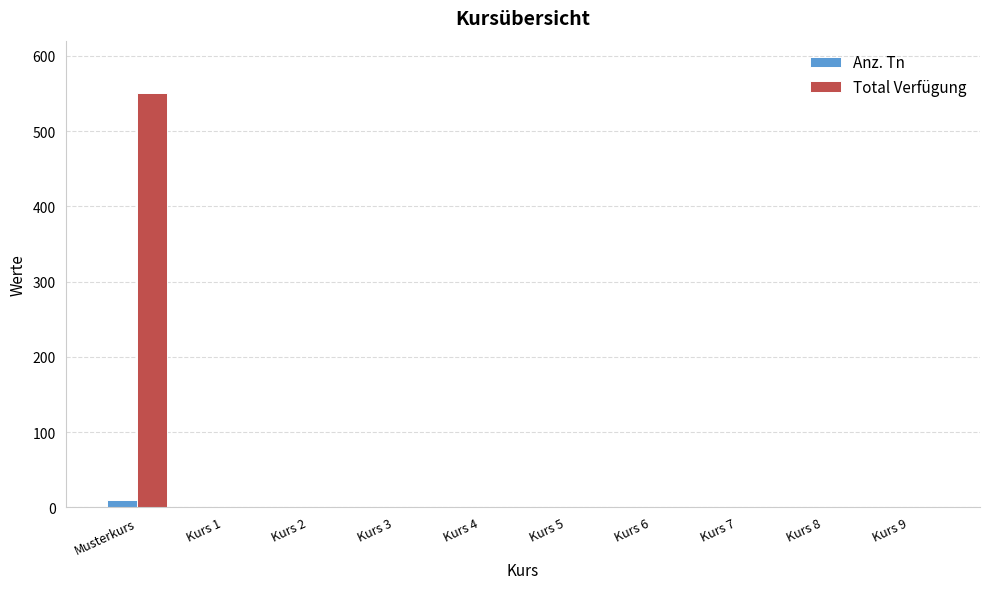

Which series has the largest total across all categories?

Total Verfügung